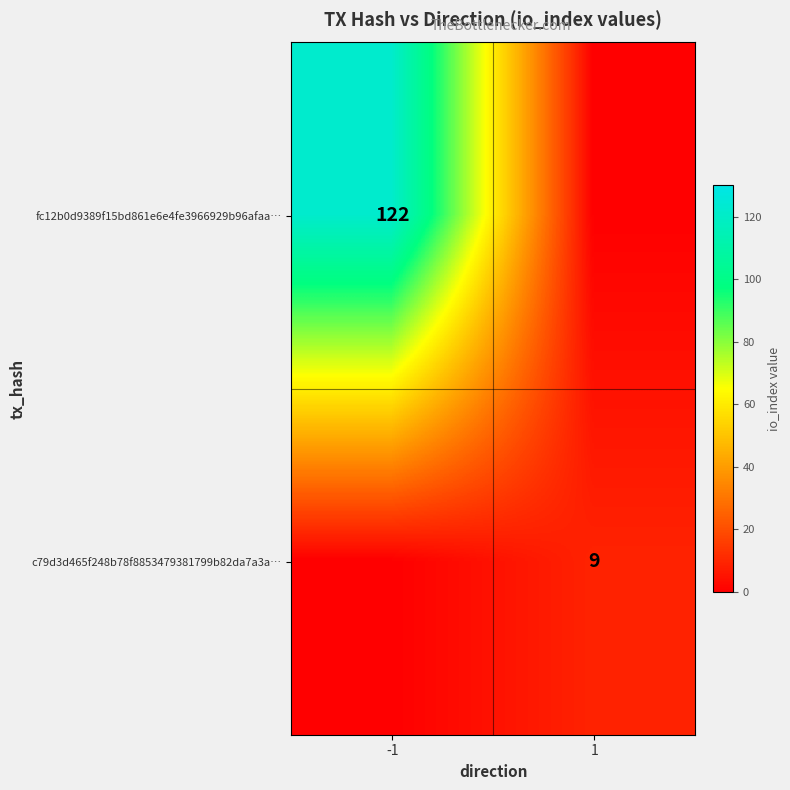

What is the difference between the highest and lowest values at -1?

122